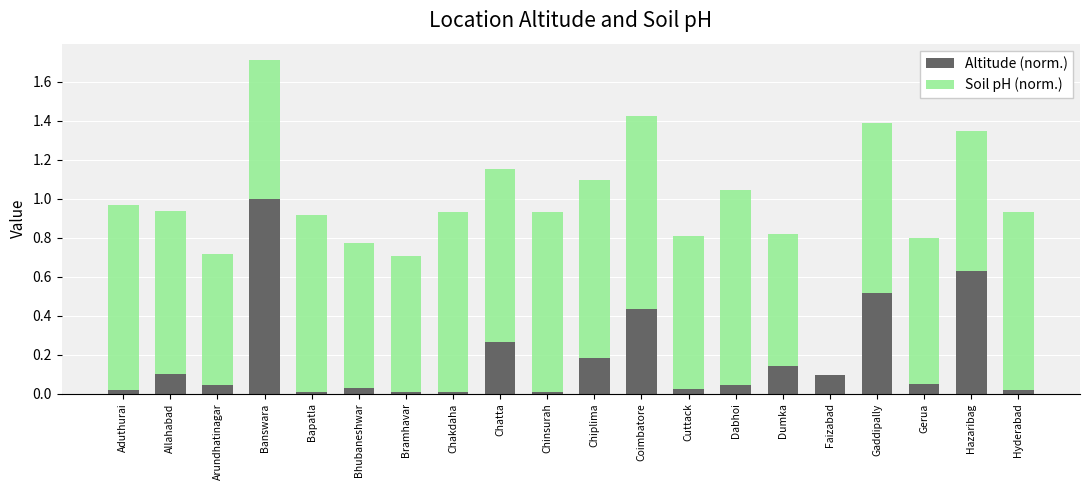

True or false: Altitude (norm.) has a value of 0.0 at Dabhoi.

True